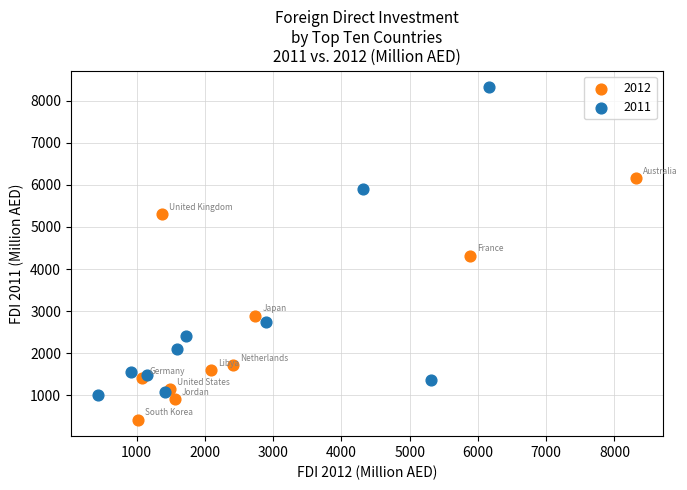

Which series has the widest spread of Y values?

2011